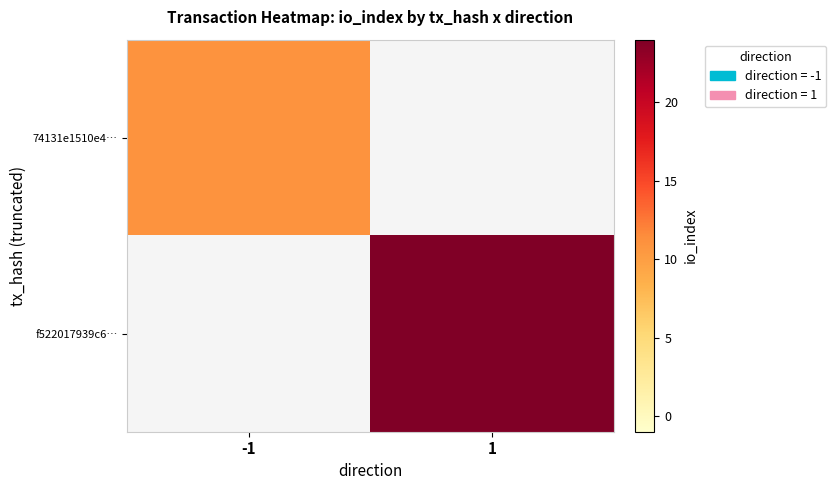

Which category has the highest value in the 74131e1510e4… series?

-1